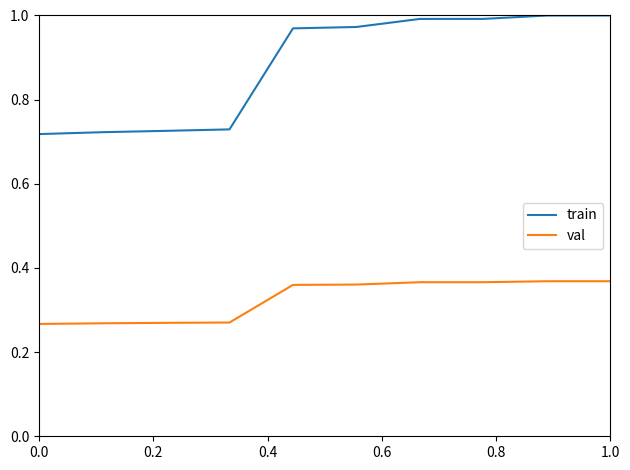

True or false: val and train cross at least once.

False